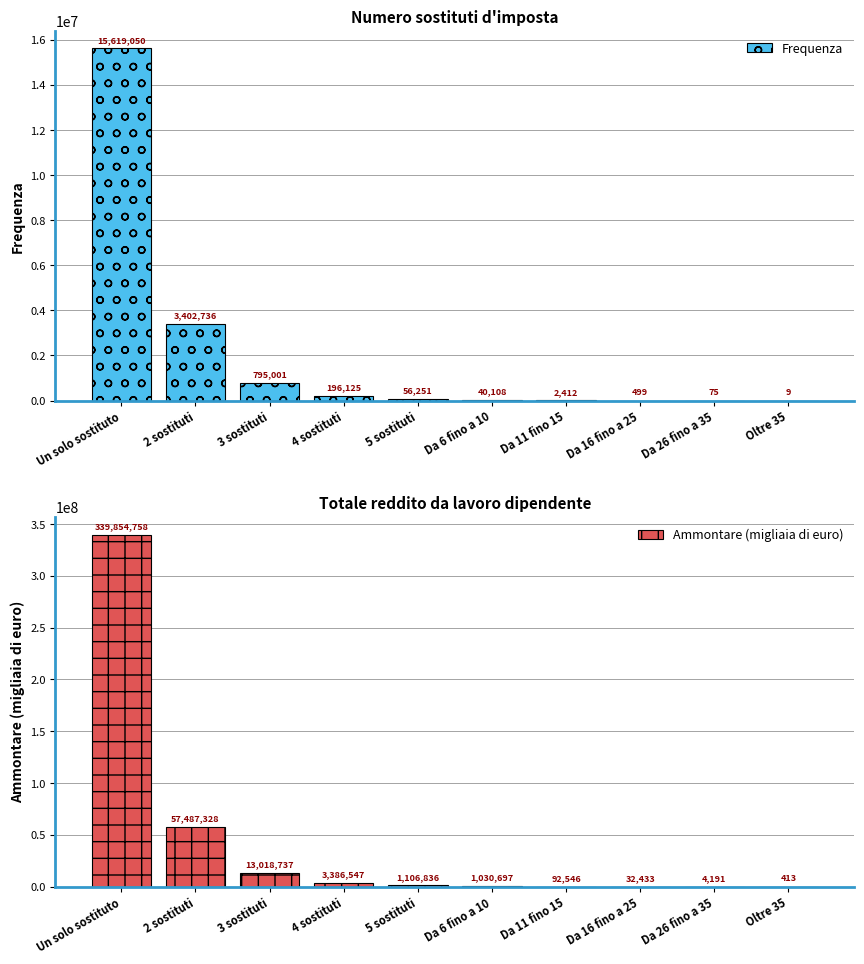

Where does the Frequenza series first go above 56251?

Un solo sostituto